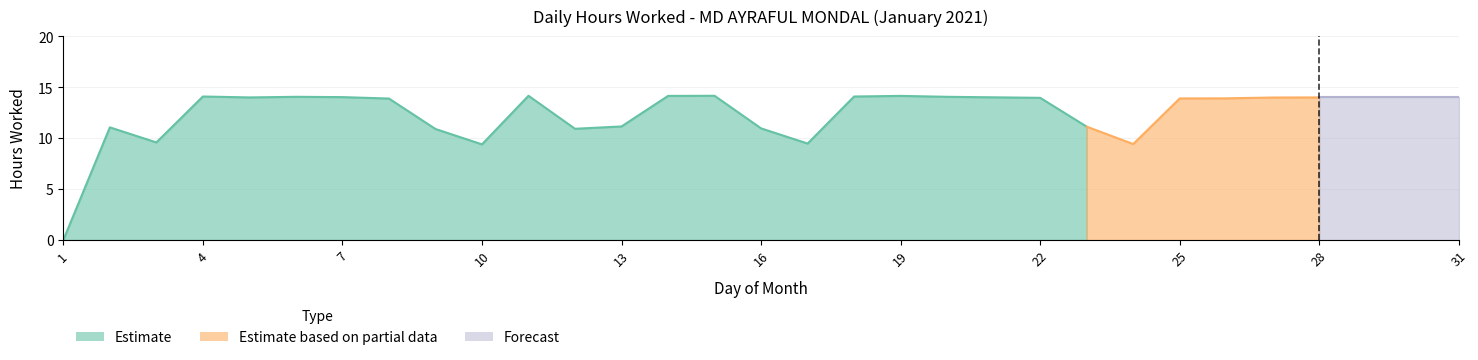

At which category does the data reach its first local peak?

2